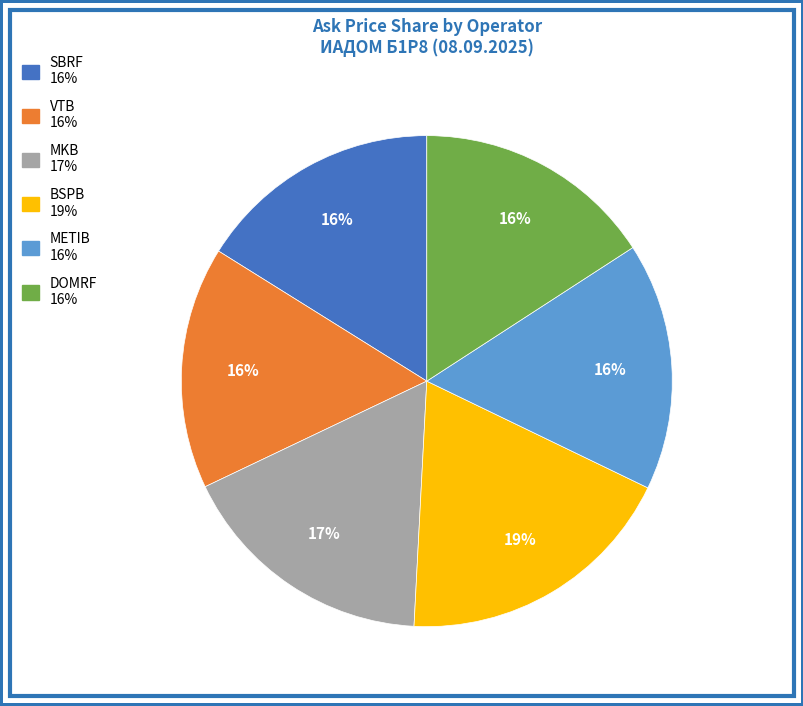

Which has a higher value, VTB or BSPB?

BSPB